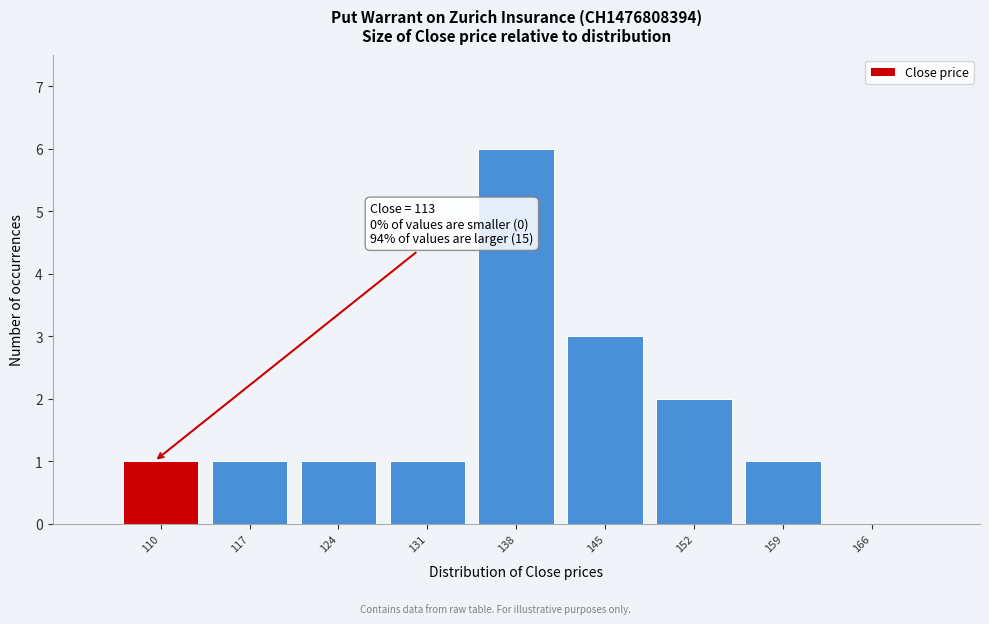

Reading right to left, extract all data points from this chart.

166=0	159=1	152=2	145=3	138=6	131=1	124=1	117=1	110=1